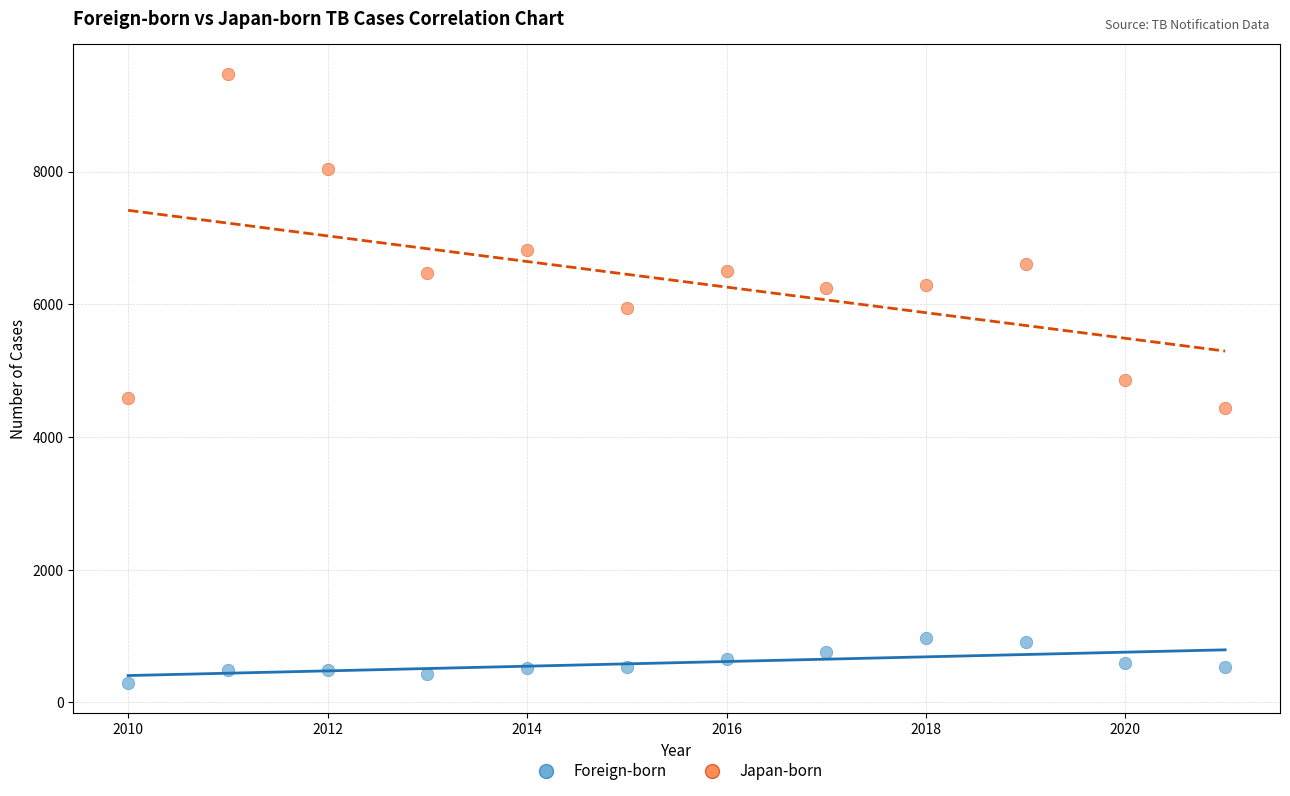

In the Japan-born series, what Y value is closest to 6949?

6823